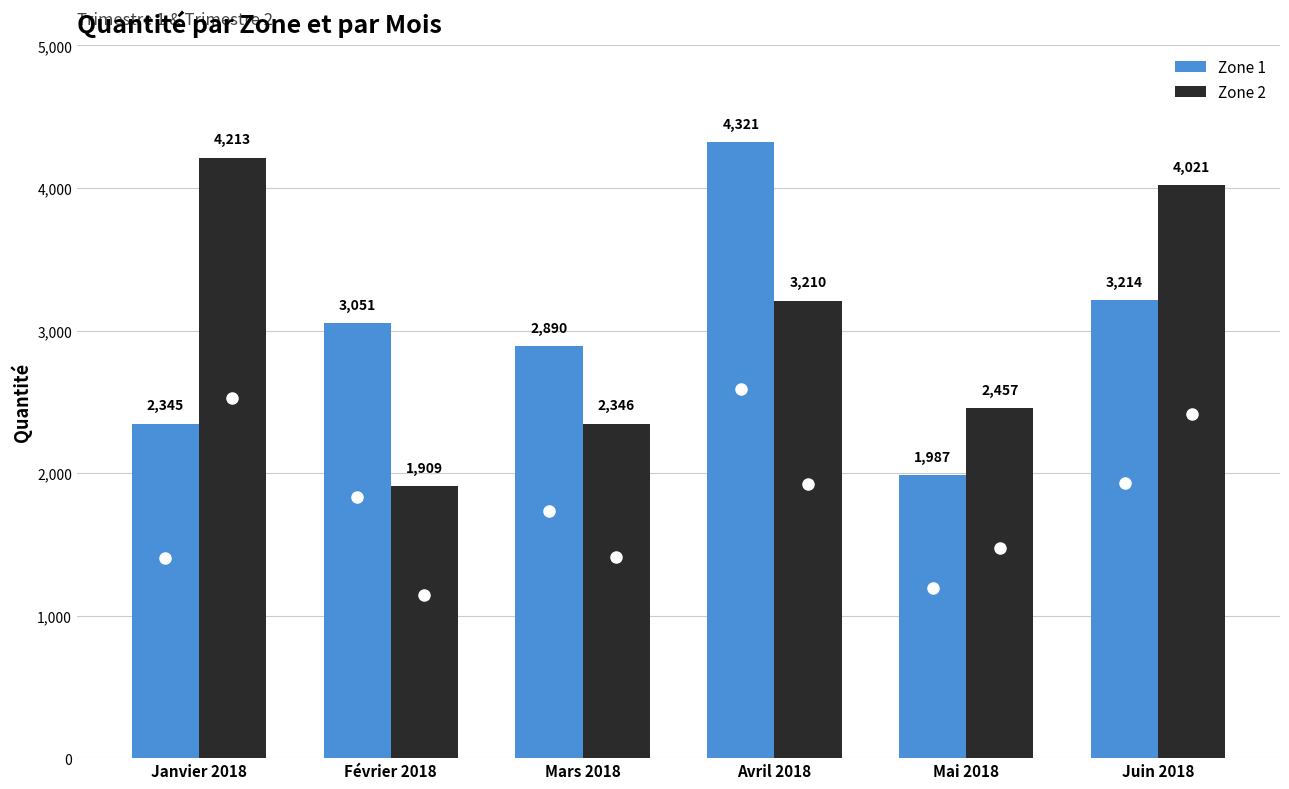

What is the label of the 3rd bar from the left?

Mars 2018